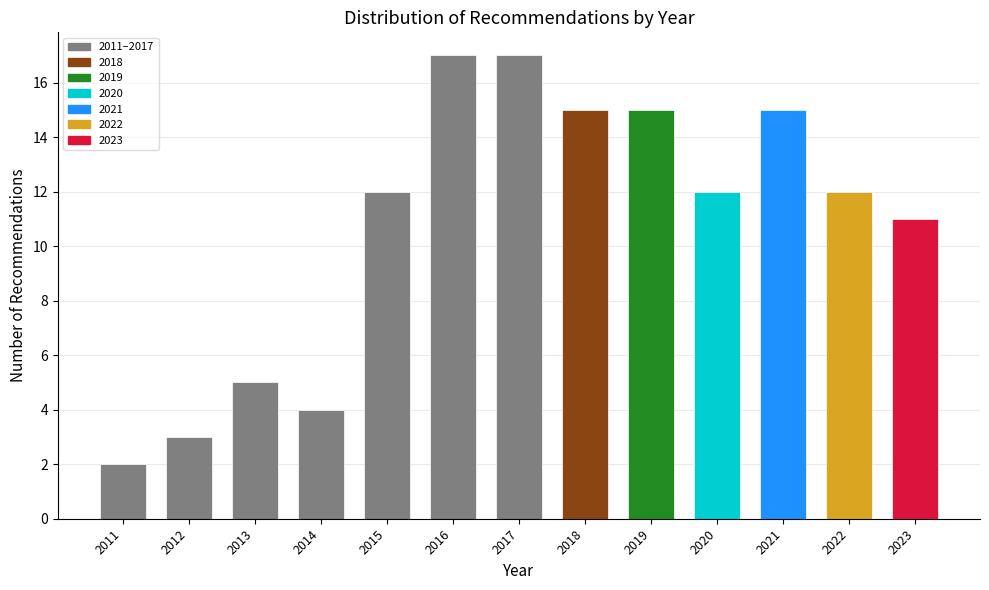

Reading right to left, extract all data points from this chart.

11	12	15	12	15	15	17	17	12	4	5	3	2